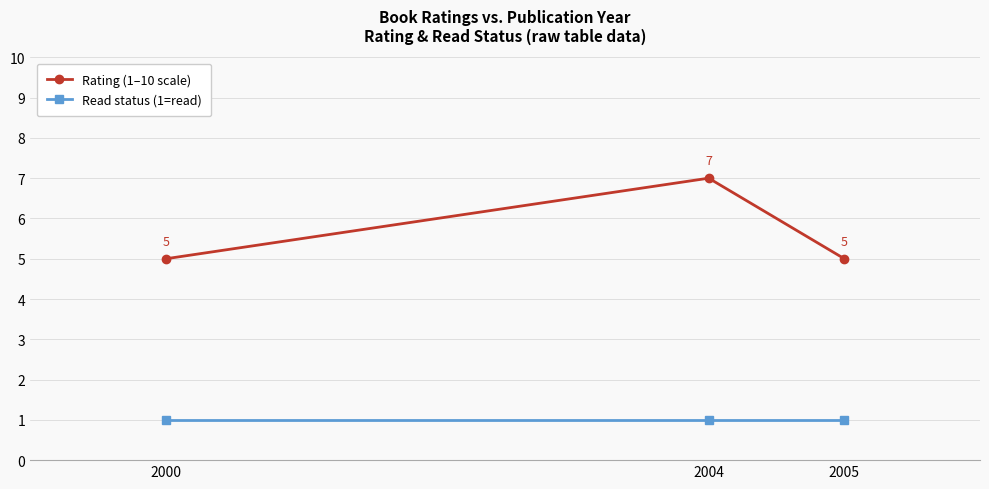

How many series are shown in this chart?

2